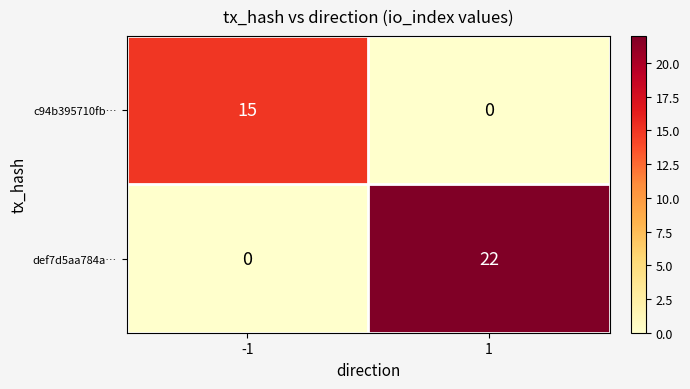

Is it true that def7d5aa784a… equals 22 at 1?

True